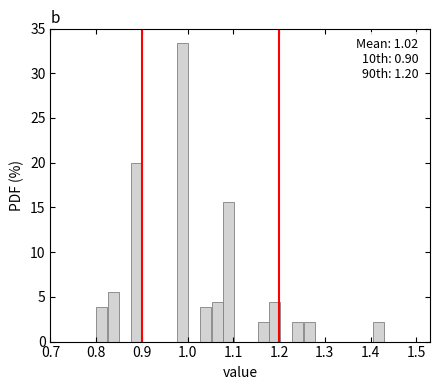

Around what value on the x-axis is the tallest bar? Give the approximate position of its centre, as read against the axis.

0.99